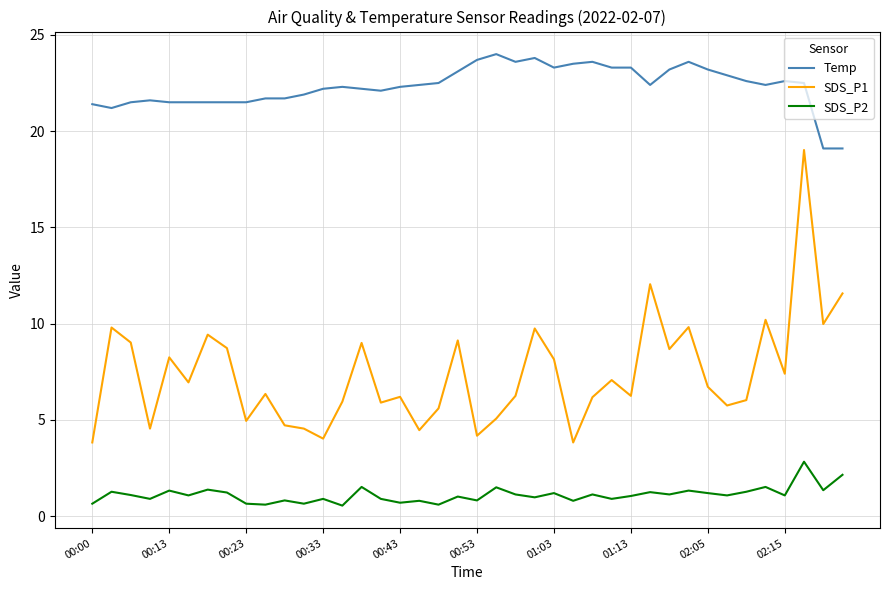

How many lines are shown in the chart?

3